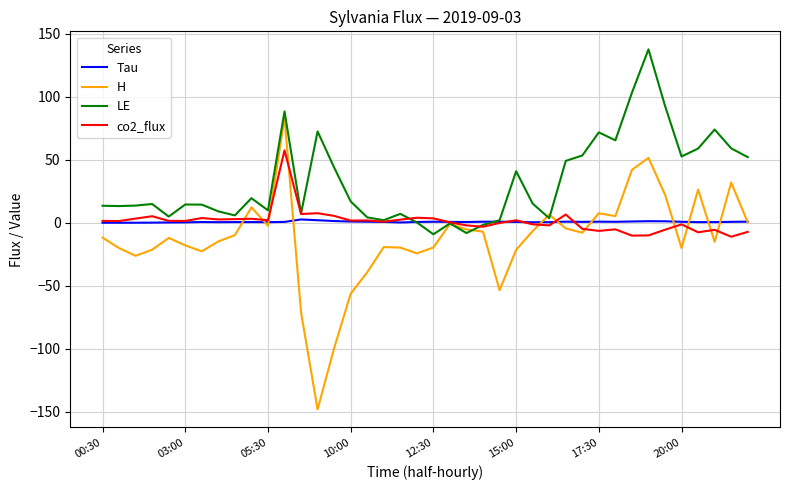

What is the greatest value displayed?

137.6